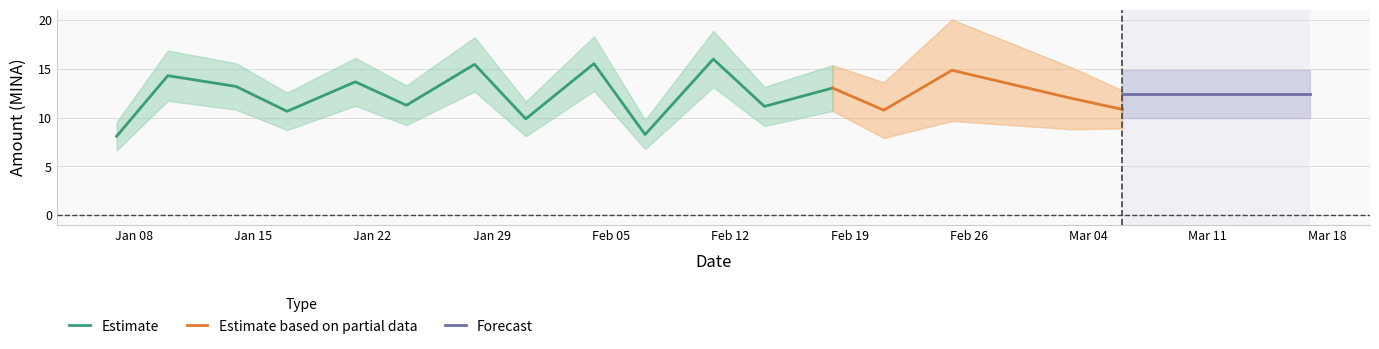

At which label does Amount first exceed 13?

2024-01-10